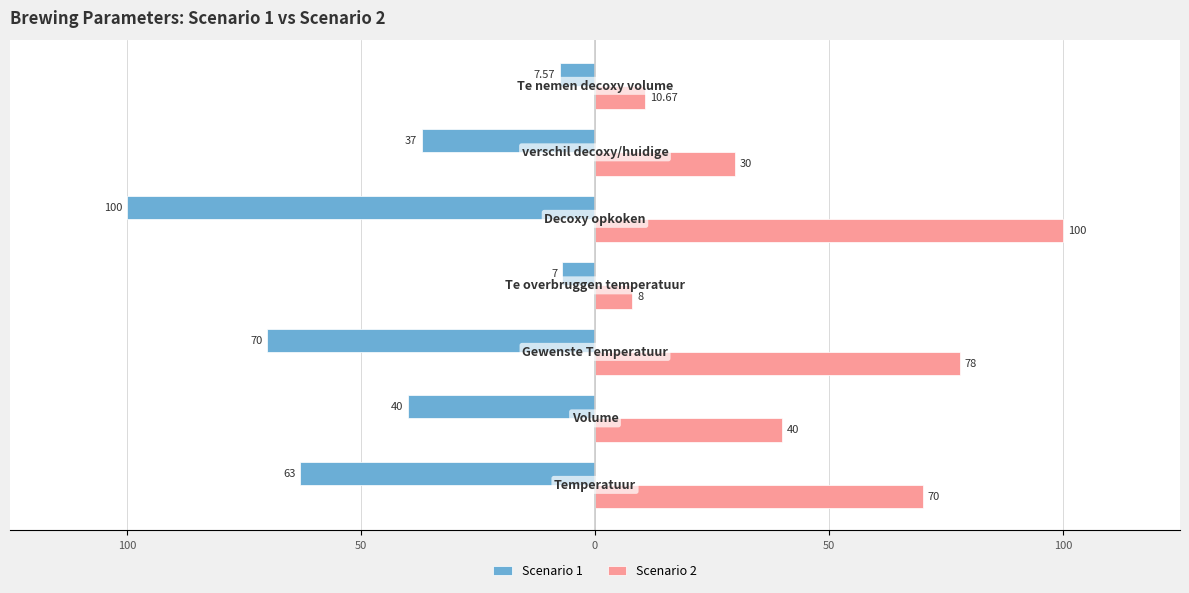

What are all the series names shown in the legend?

Scenario 1, Scenario 2